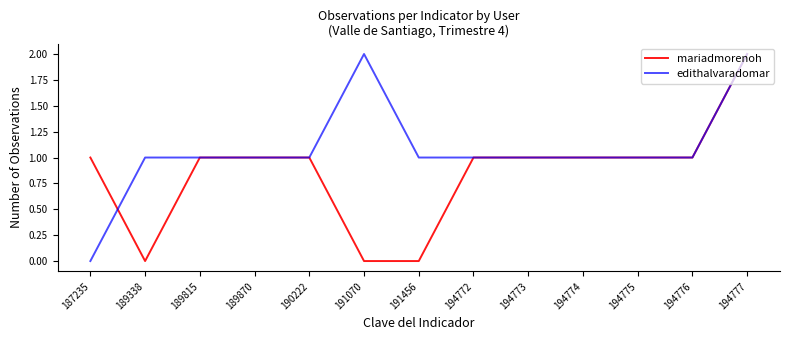

List the series in order of their overall mean, highest first.

edithalvaradomar, mariadmorenoh